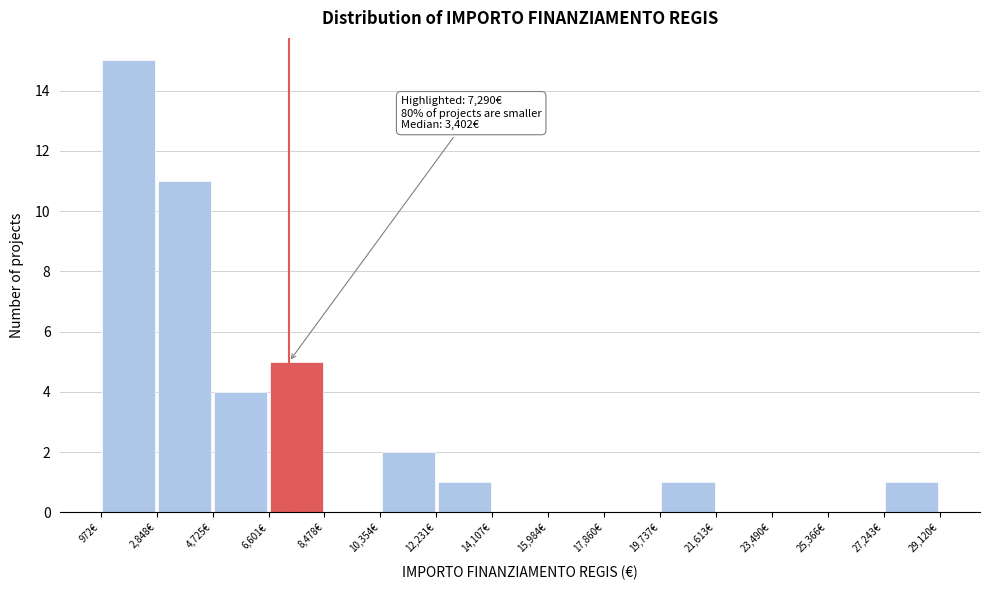

Over which range of the x-axis is the bar tallest?

1000 to 2800